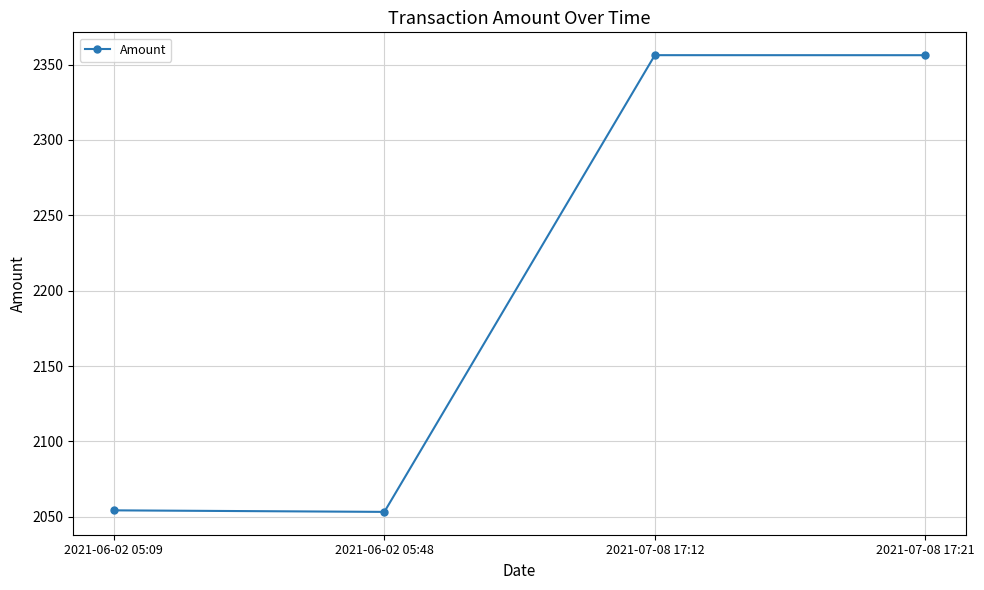

How many data points are less than 2356?

2